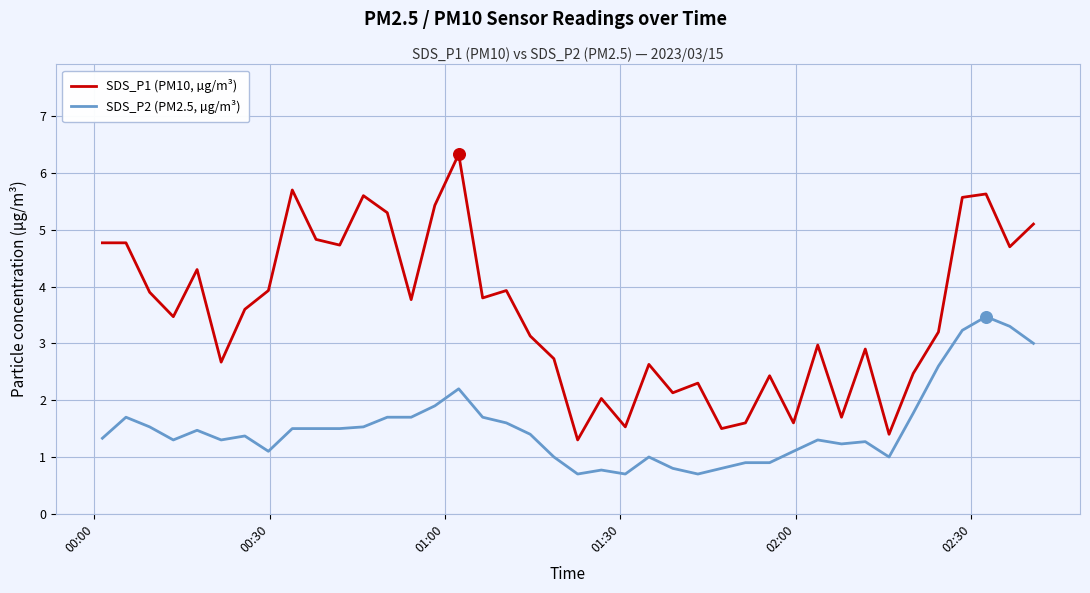

Which series has the largest total across all categories?

SDS_P1 (PM10, µg/m³)